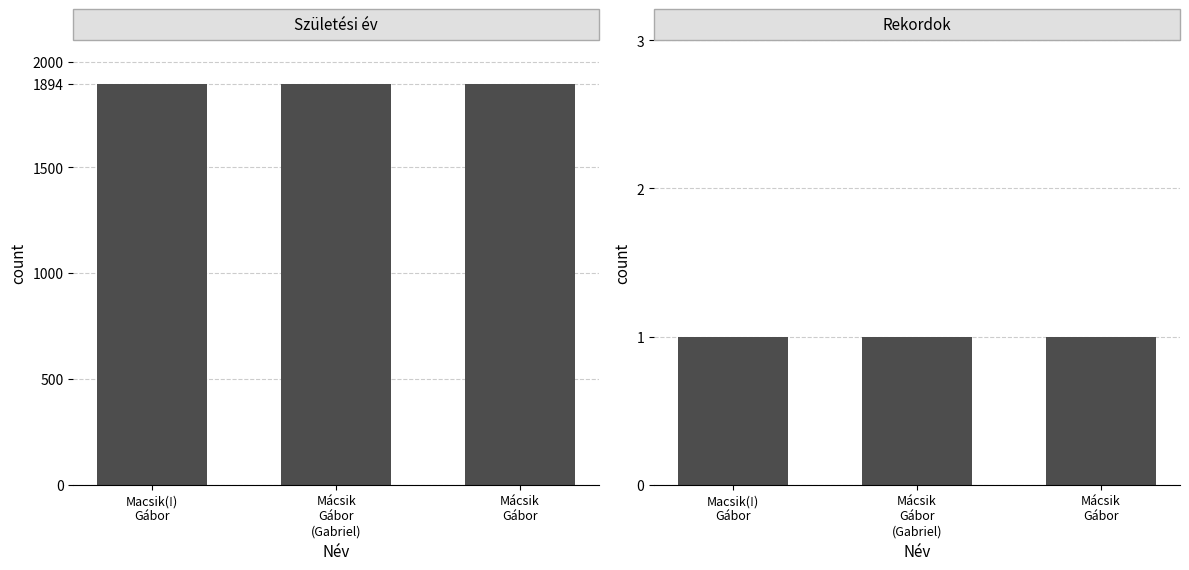

What is the label of the 1st bar from the left?

Macsik(!)
Gábor